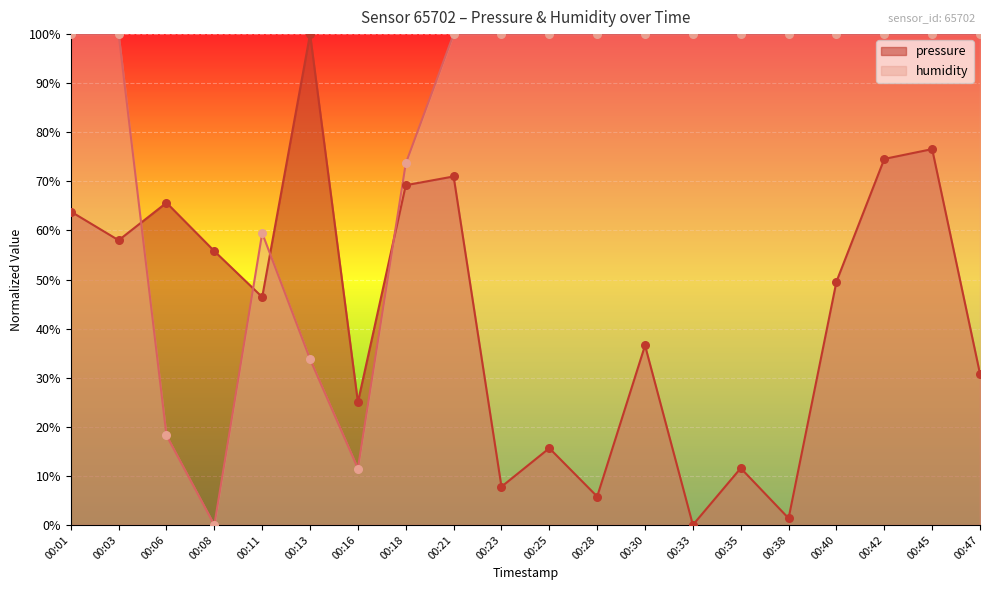

Which series reaches the minimum Y coordinate?

pressure